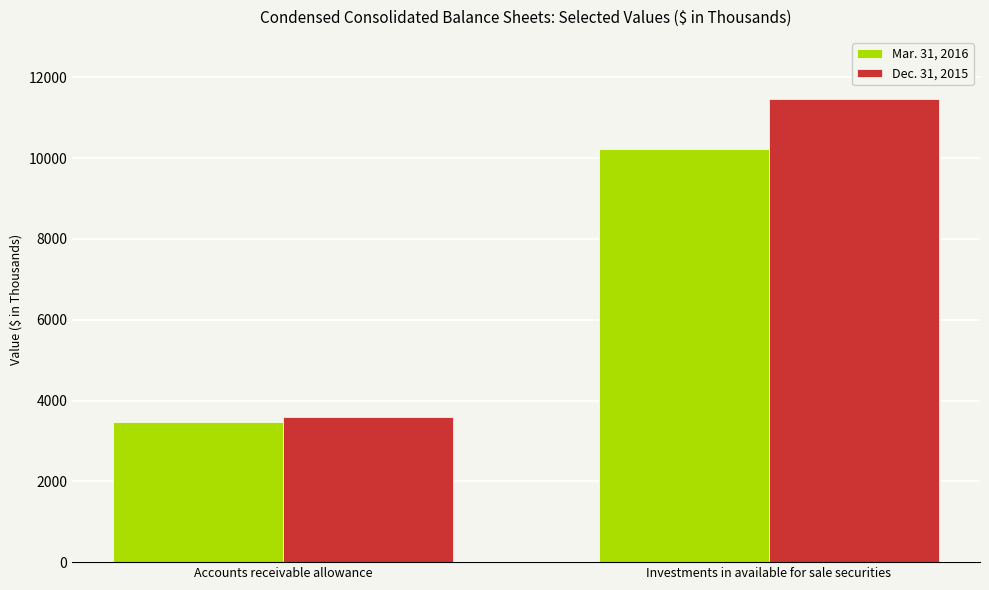

Reading right to left, what are all the values shown in this chart?

Mar. 31, 2016: 10215	3479
Dec. 31, 2015: 11471	3592